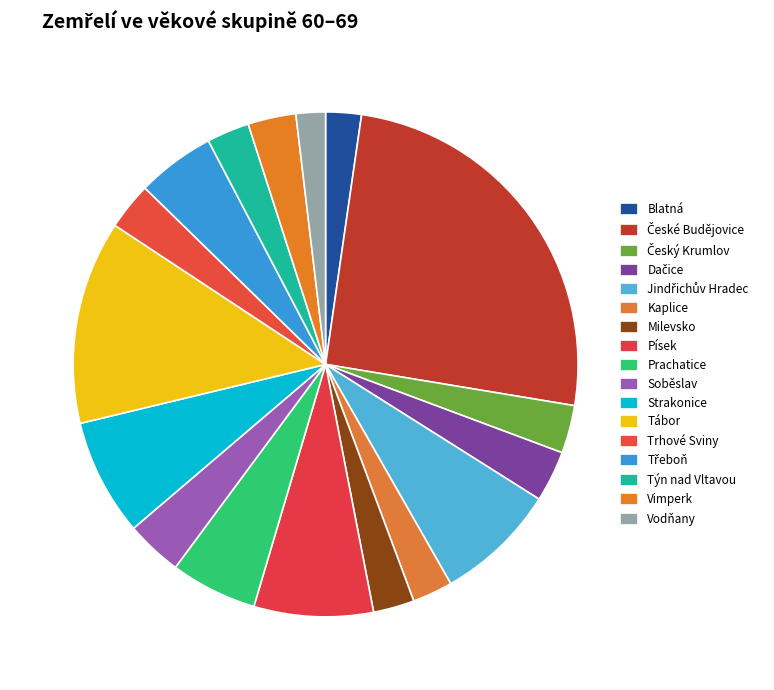

How many slices are in this pie chart?

17